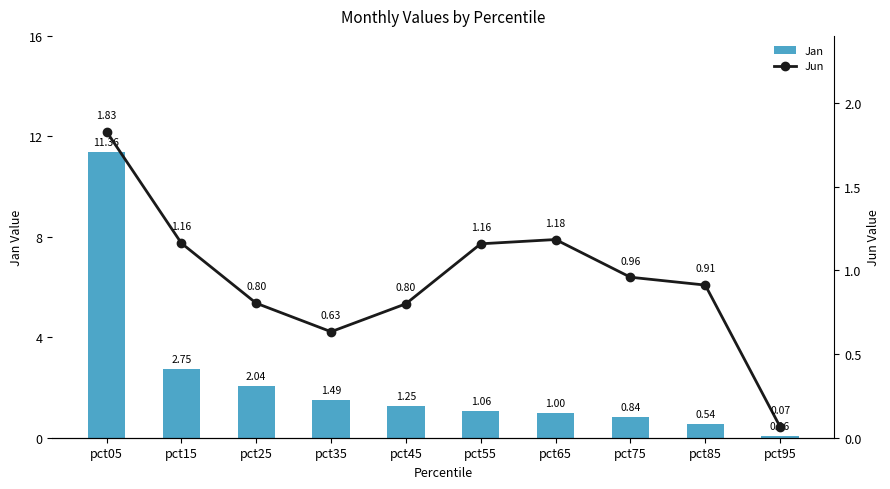

Where is Jan nearest to the value 5?

pct15